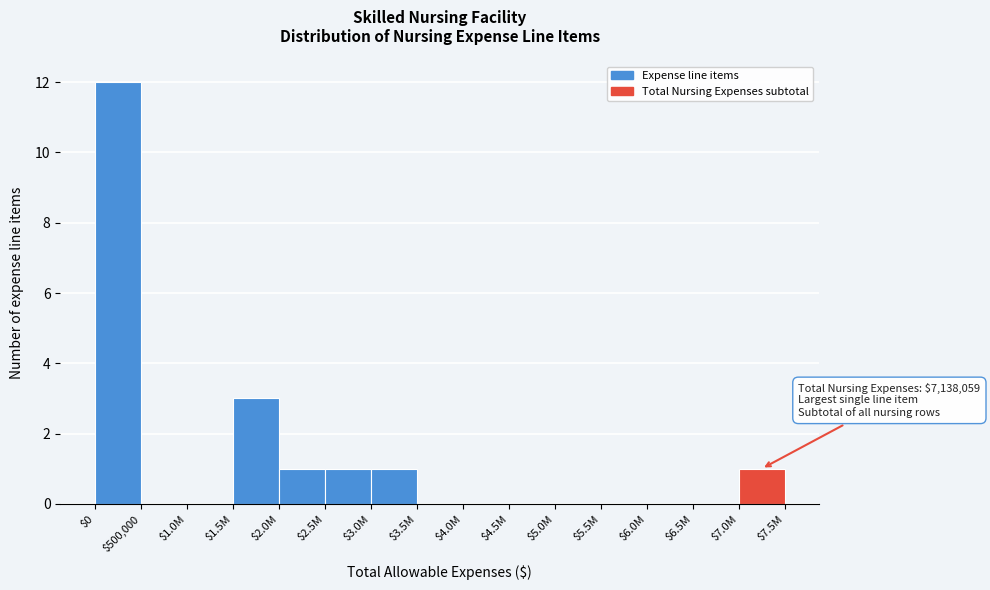

The value at $1.0M is 0. True or false?

True